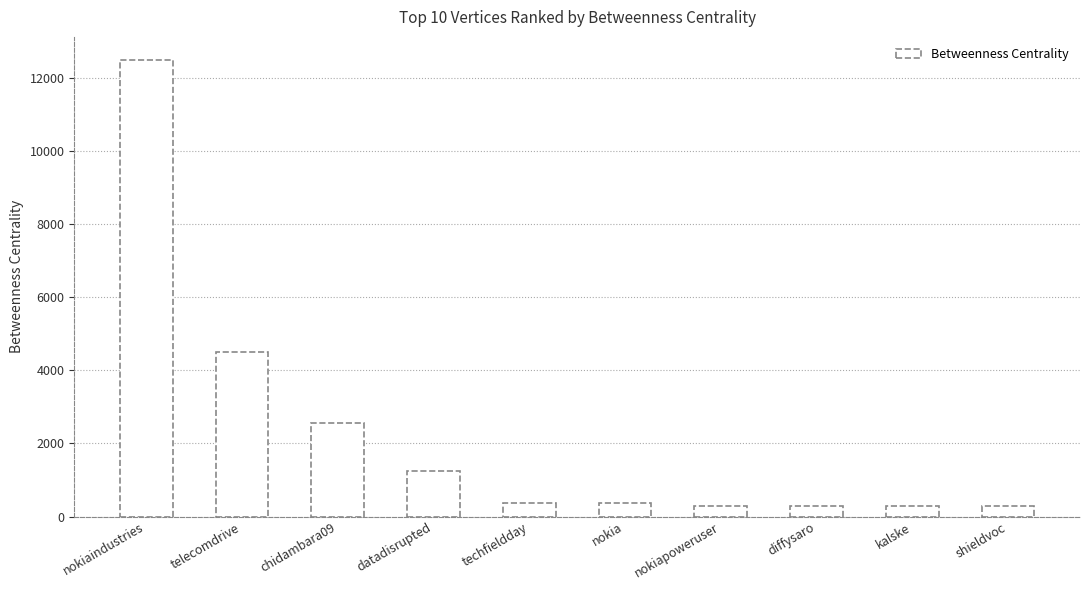

What is the maximum value shown in the chart?

12501.8